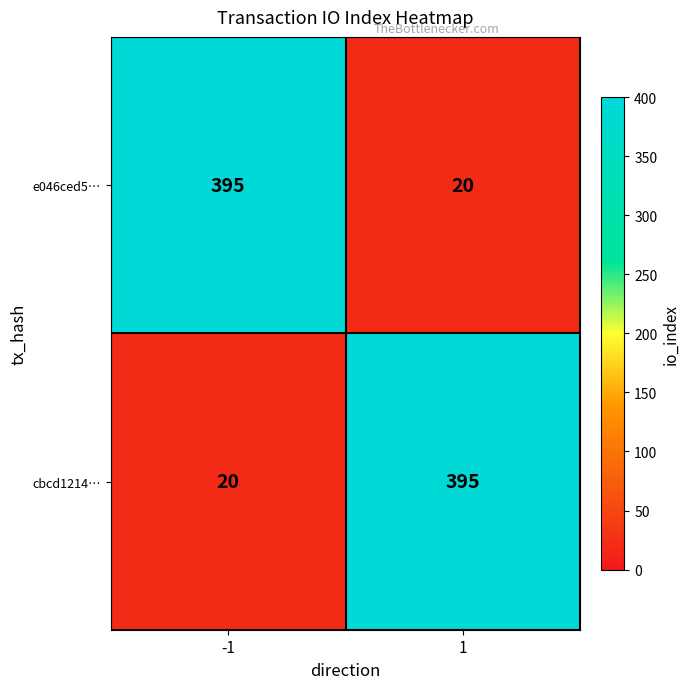

What is the difference between the e046ced5… values at -1 and 1?

375